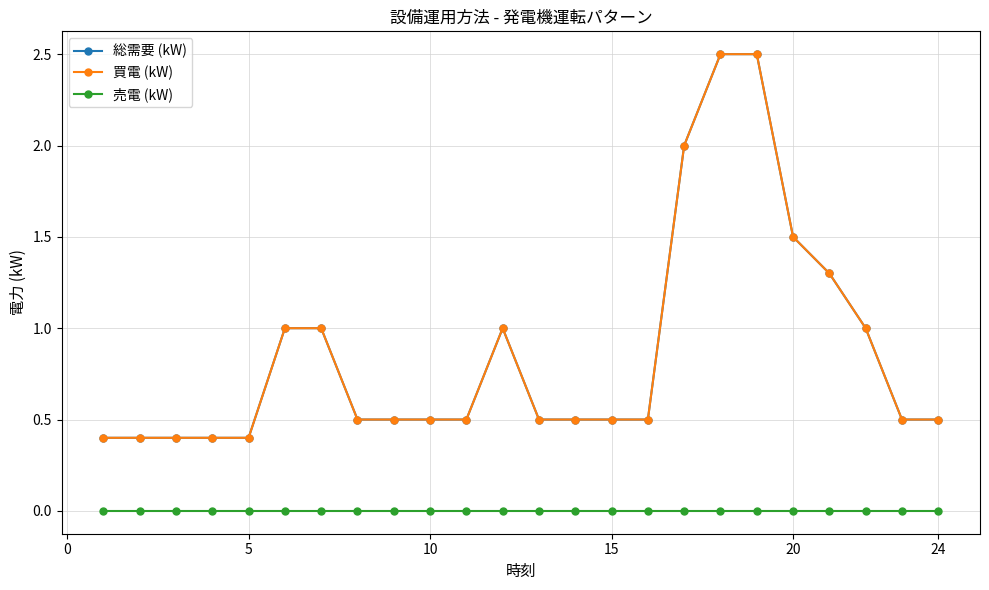

Does the chart have visible grid lines?

Yes